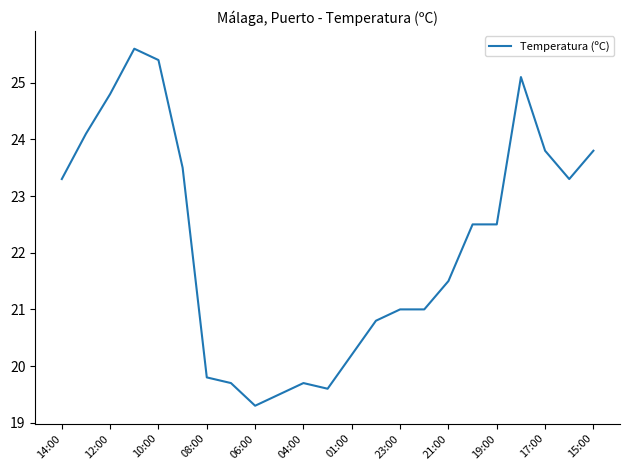

What is the minimum value shown in the chart?

19.3